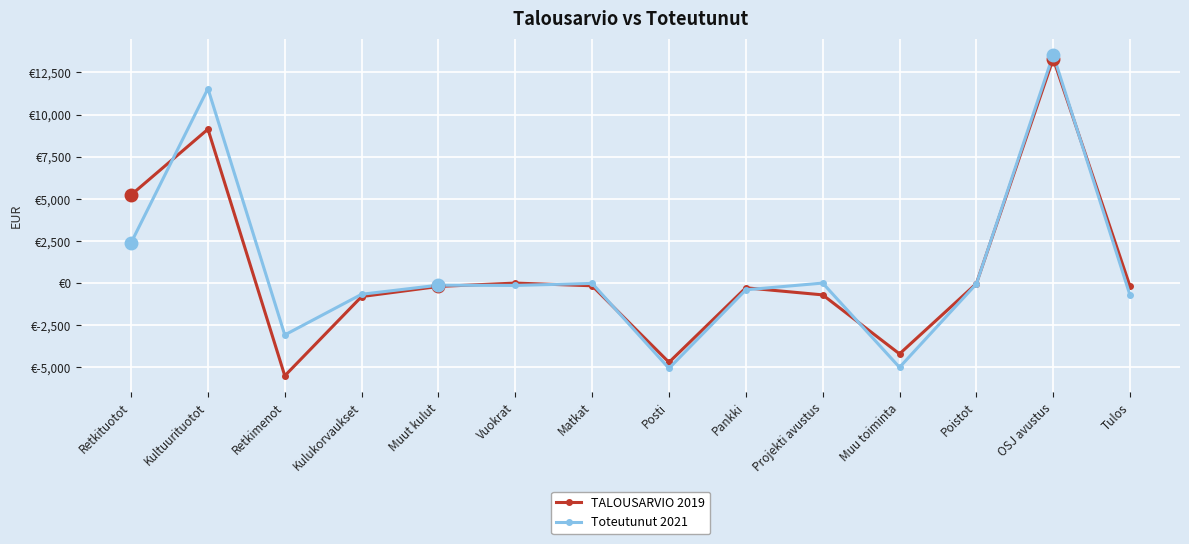

What position from the right is Retkimenot?

12